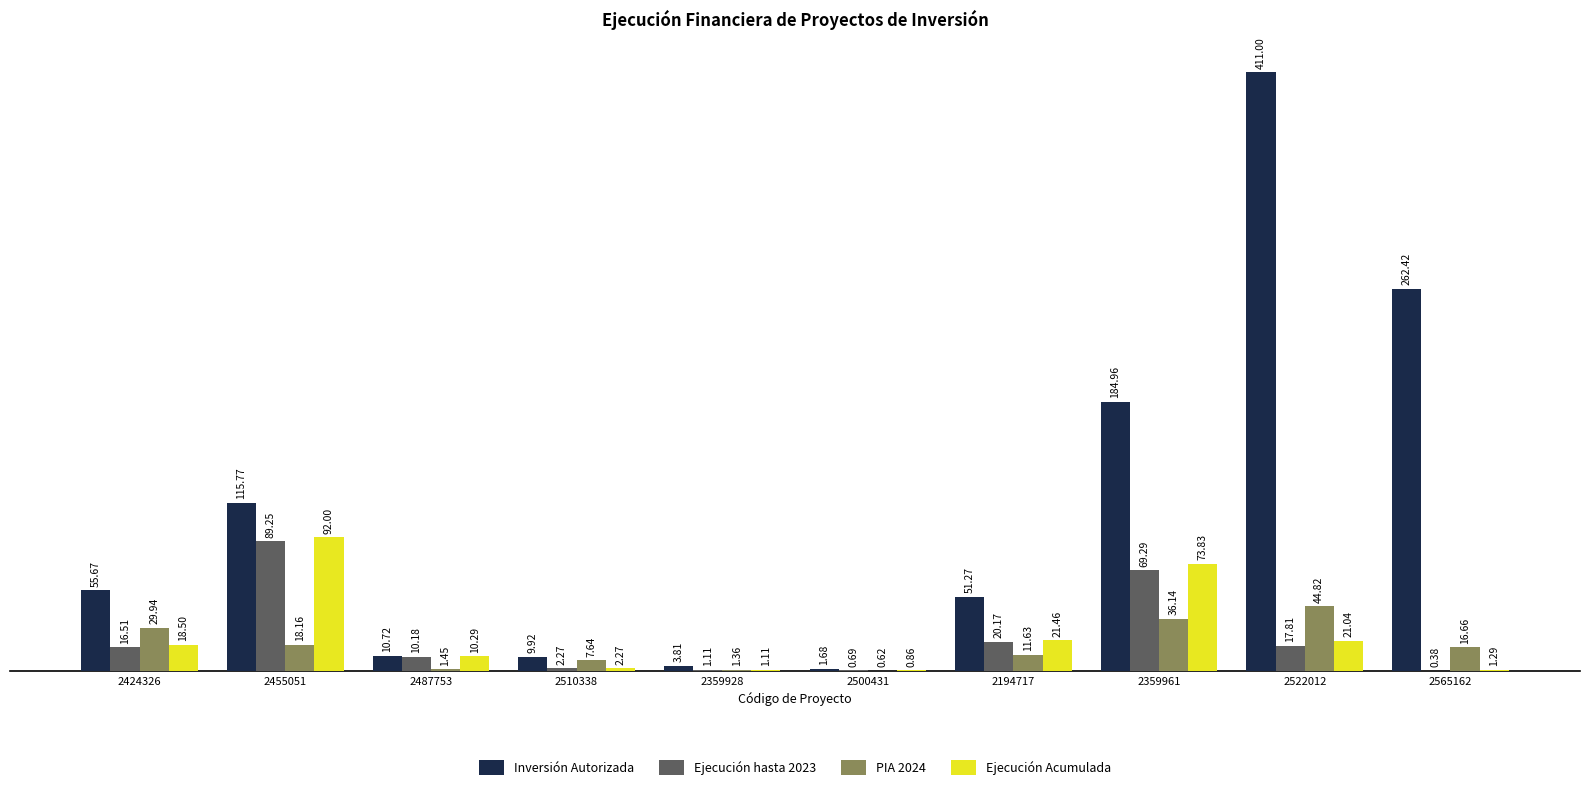

Which series has the largest total across all categories?

Inversión Autorizada